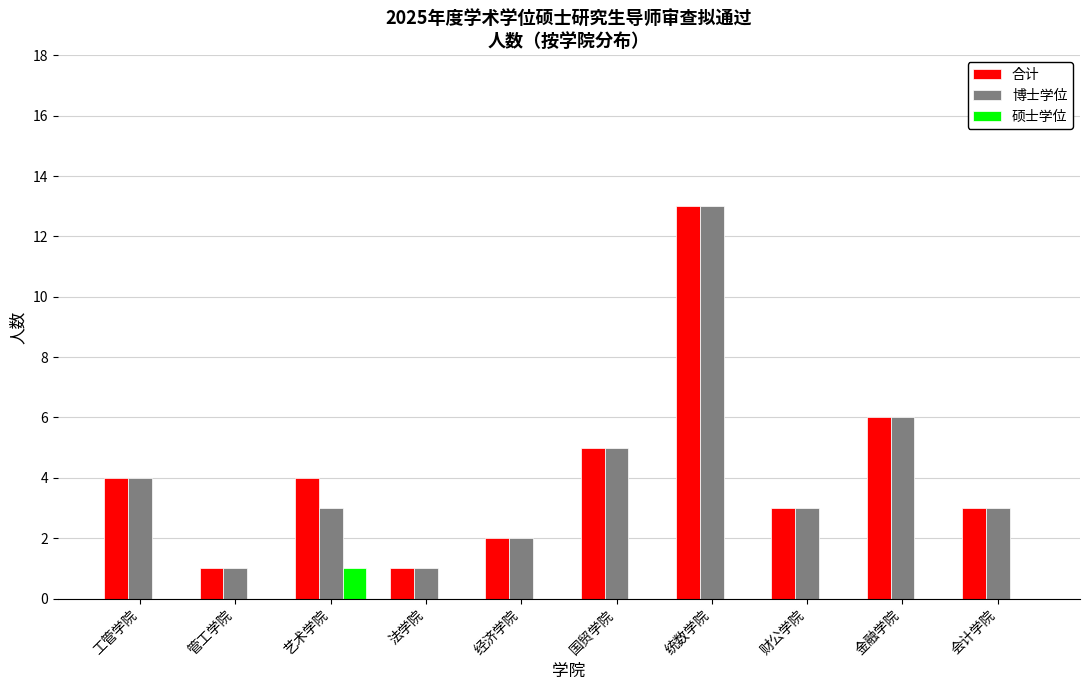

What is the greatest value displayed?

13